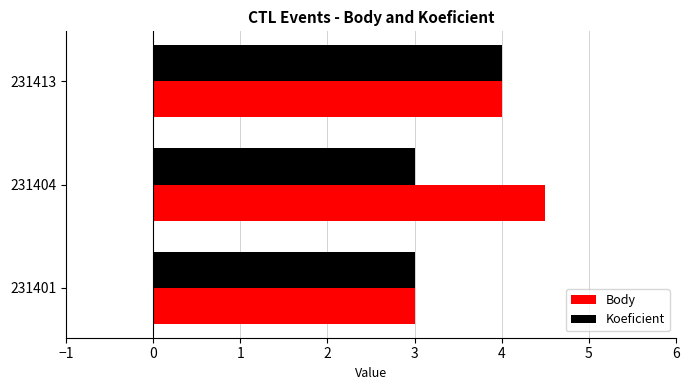

What is the greatest value displayed?

4.5